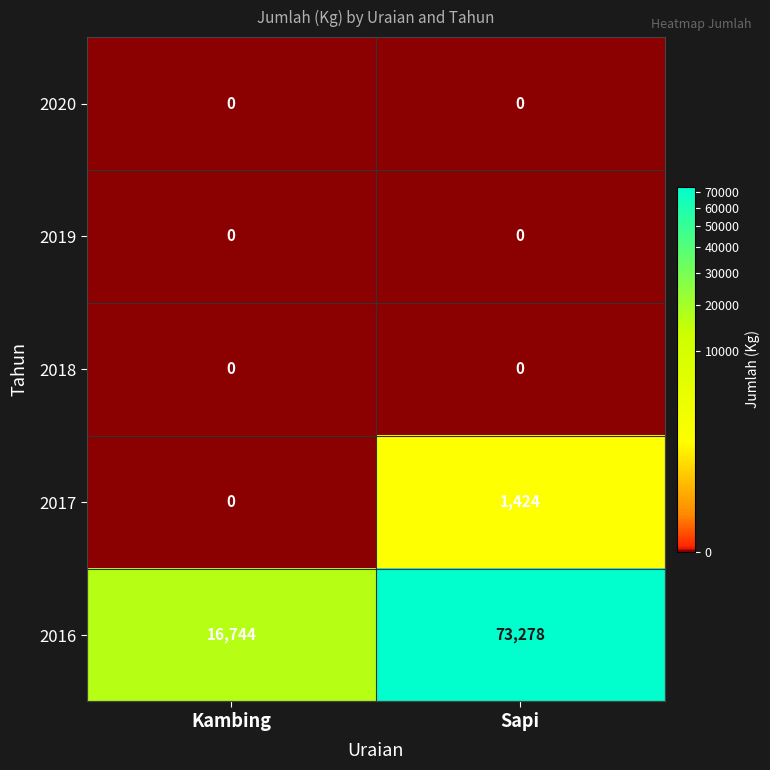

The value of 2019 at Kambing is 0. True or false?

True